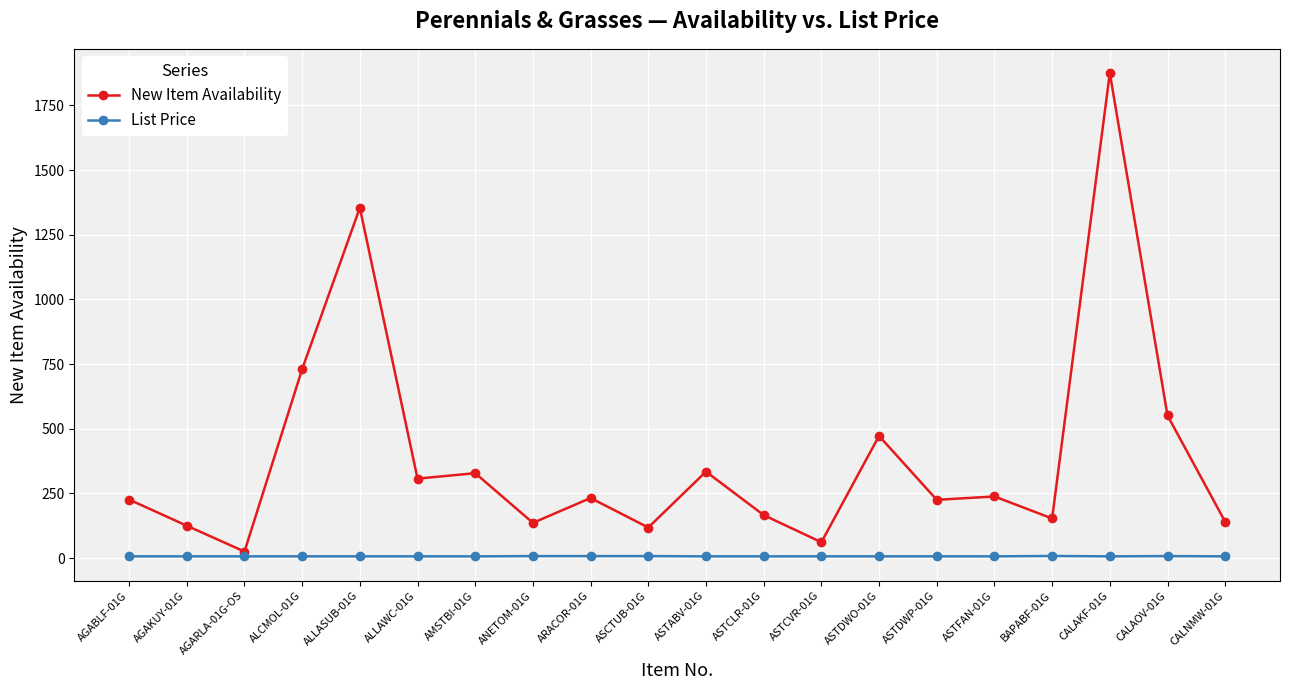

True or false: List Price and New Item Availability intersect in this chart.

False